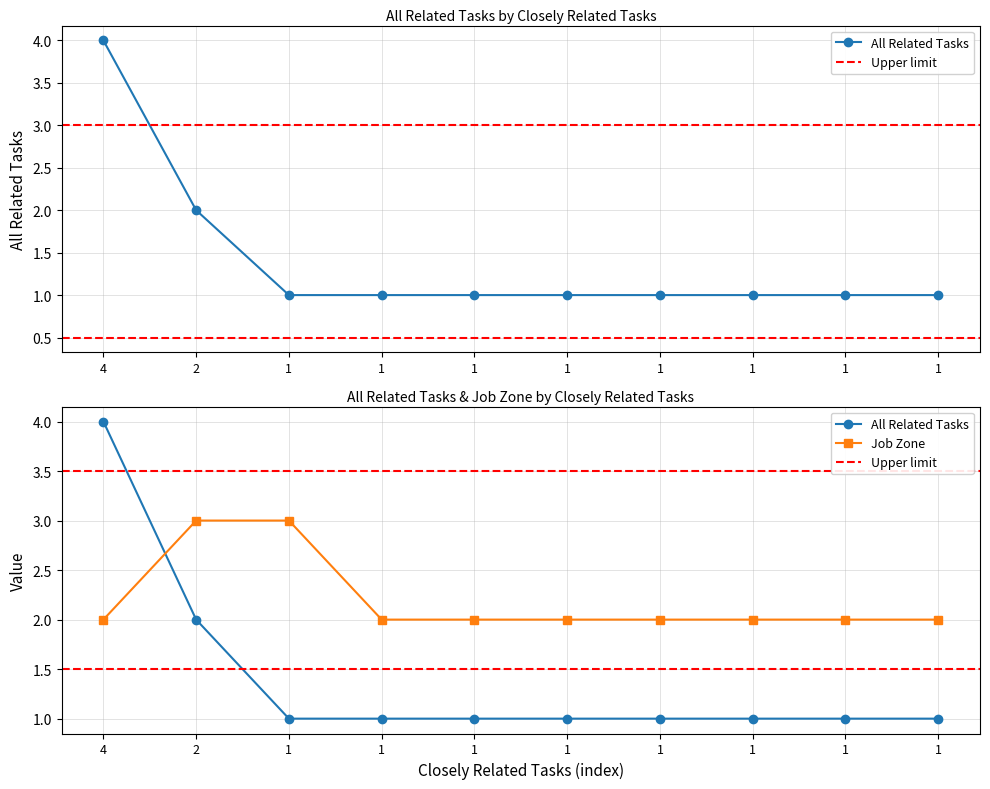

Reading left to right, what are all the values shown in this chart?

All Related Tasks: 4	2	1	1	1	1	1	1	1	1
Job Zone: 2	3	3	2	2	2	2	2	2	2